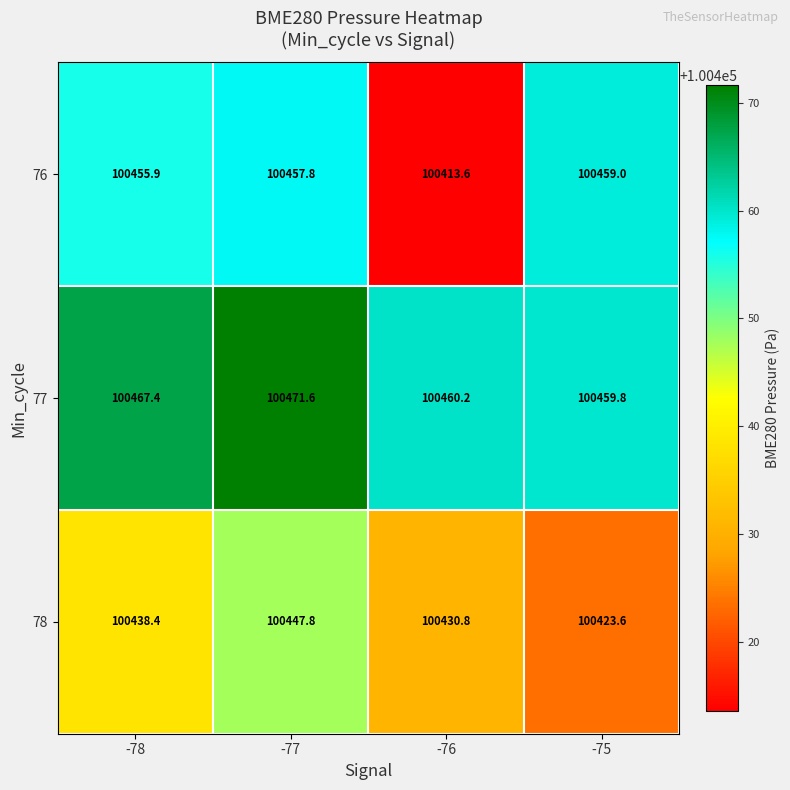

Reading left to right, what are all the values shown in this chart?

76: 100455.9	100457.8	100413.6	100459.0
77: 100467.4	100471.6	100460.2	100459.8
78: 100438.4	100447.8	100430.8	100423.6